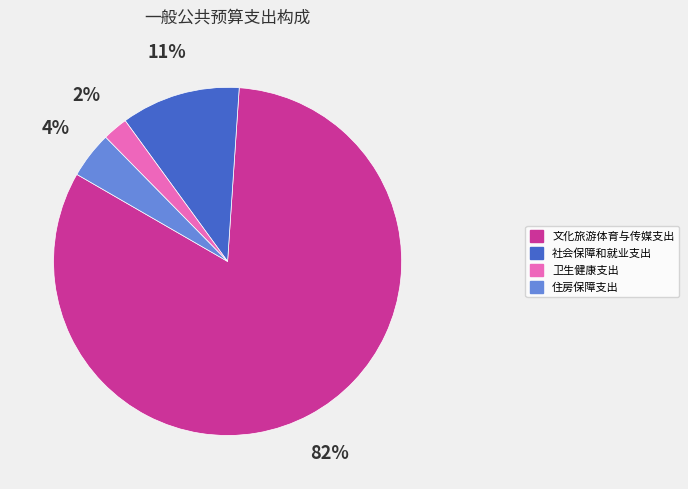

Do 社会保障和就业支出 and 住房保障支出 together represent more than half of the pie?

No